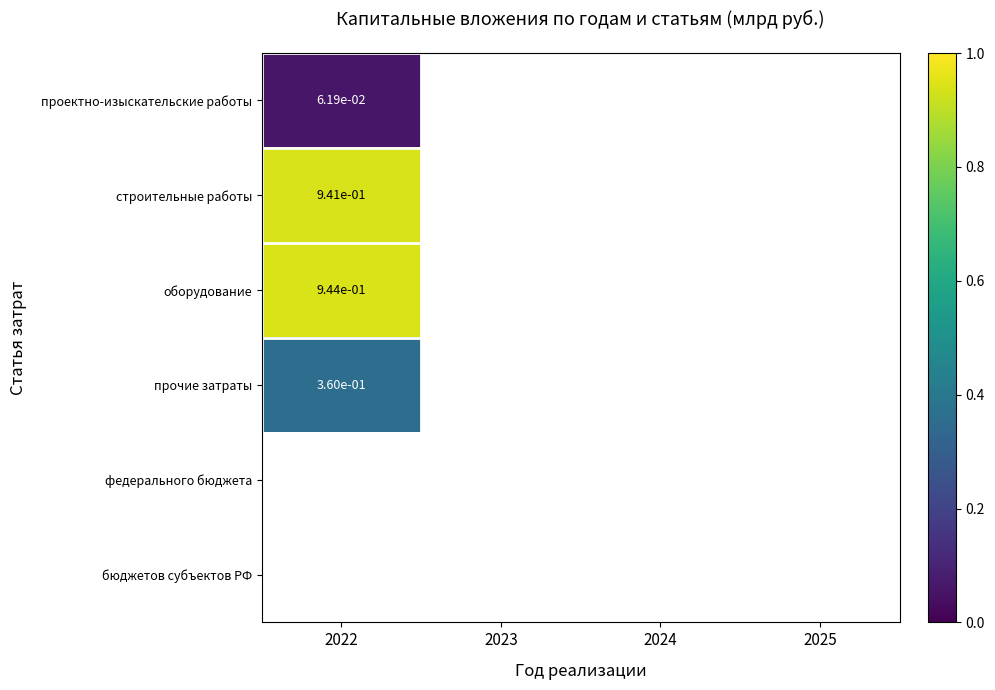

How many series are shown in this chart?

6